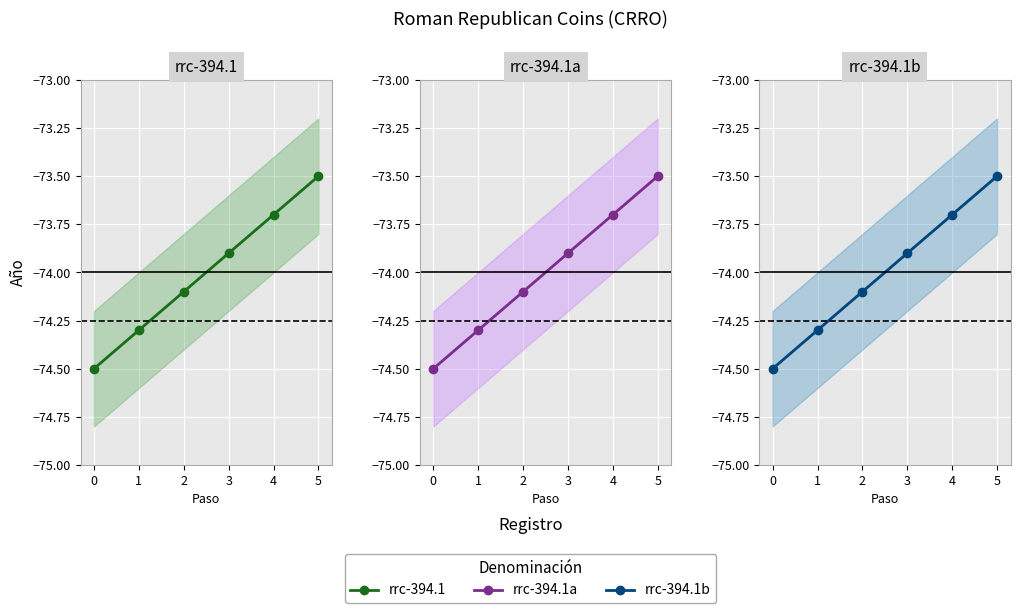

Which series has the largest total across all categories?

rrc-394.1